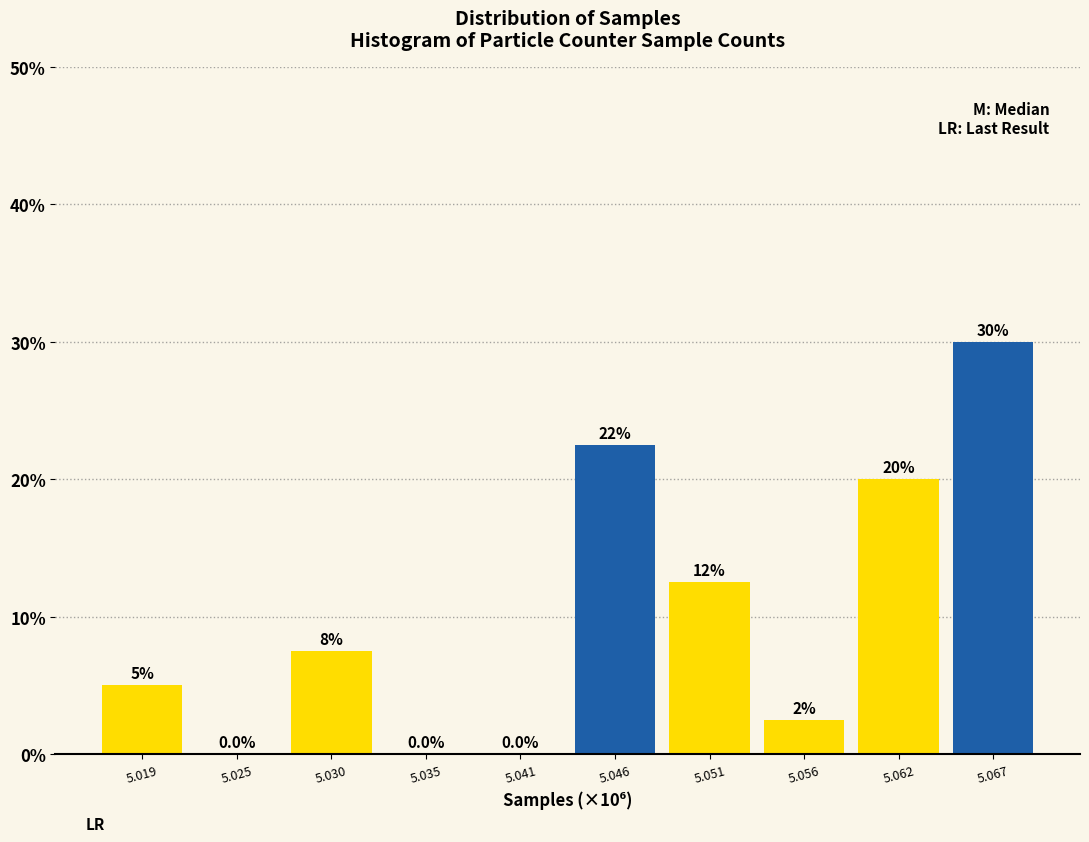

Reading left to right, transcribe all the data shown in this chart.

5.019=5.0	5.025=0.0	5.030=7.5	5.035=0.0	5.041=0.0	5.046=22.5	5.051=12.5	5.056=2.5	5.062=20.0	5.067=30.0